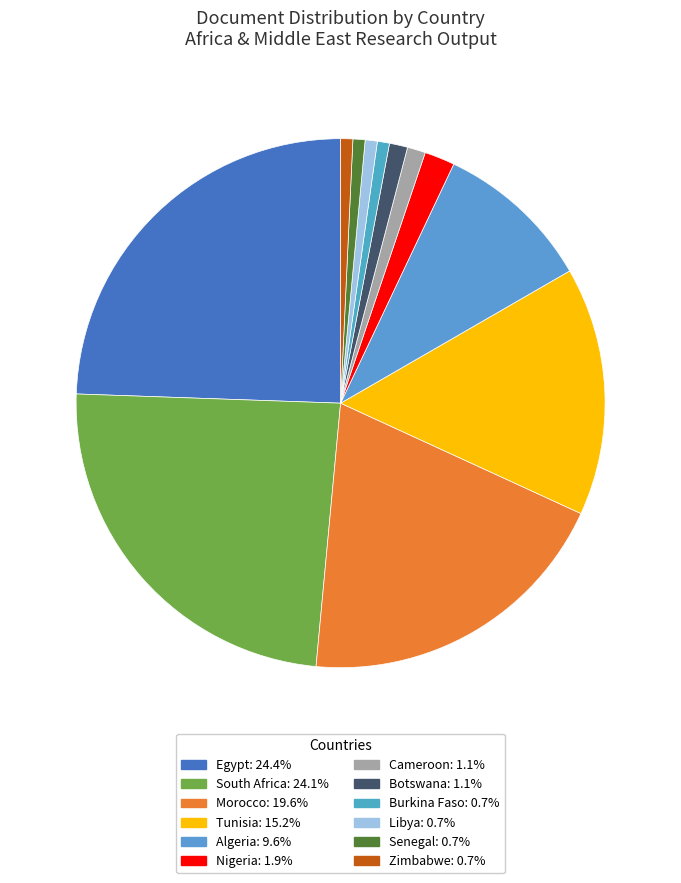

To the nearest percent, what is the difference between the Libya and Egypt slice percentages?

24%